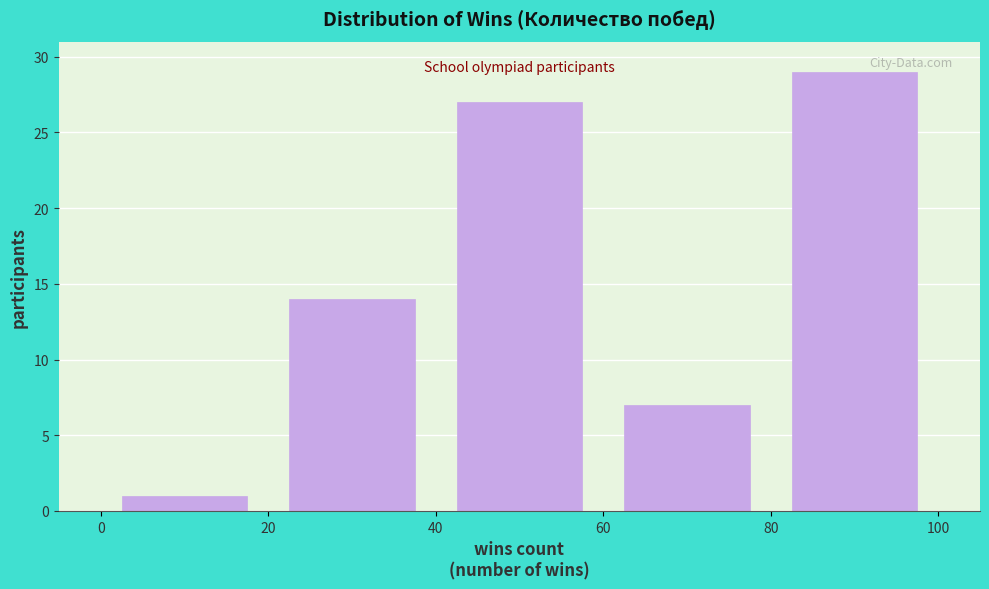

How tall is the bar that spans 80 to 100 on the x-axis? The values are not printed on the chart, so give them approximately, as read against the axis.

29